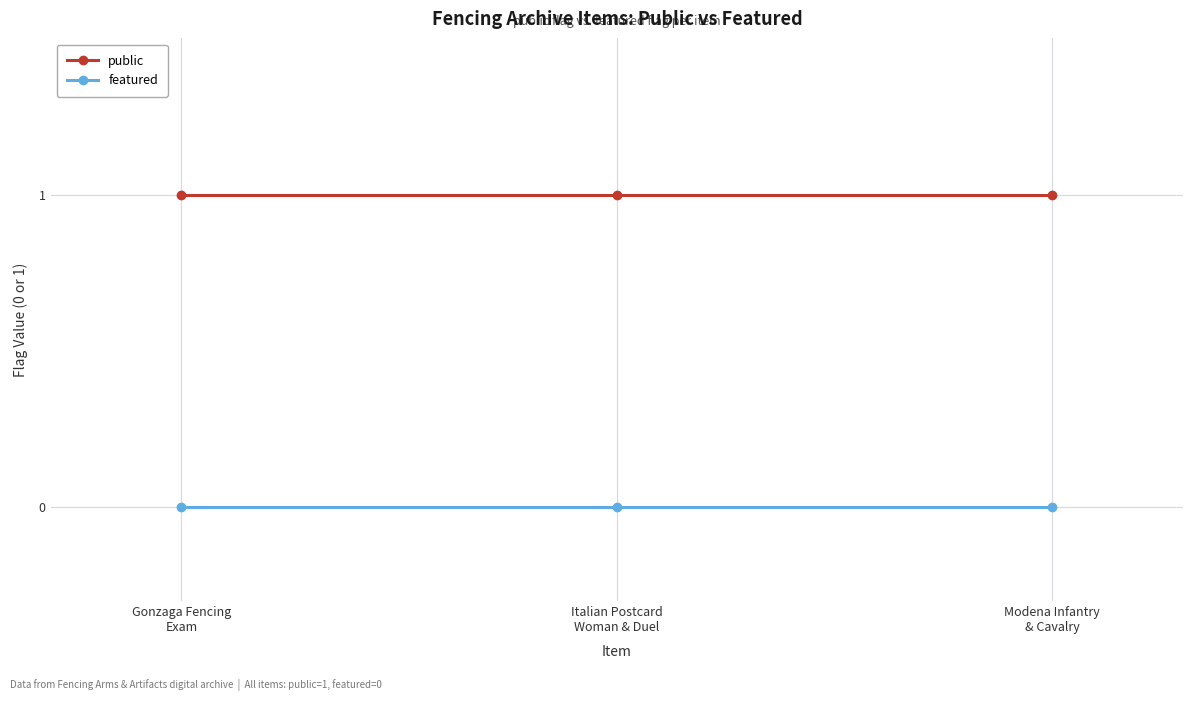

What position from the right is Gonzaga Fencing
Exam?

3